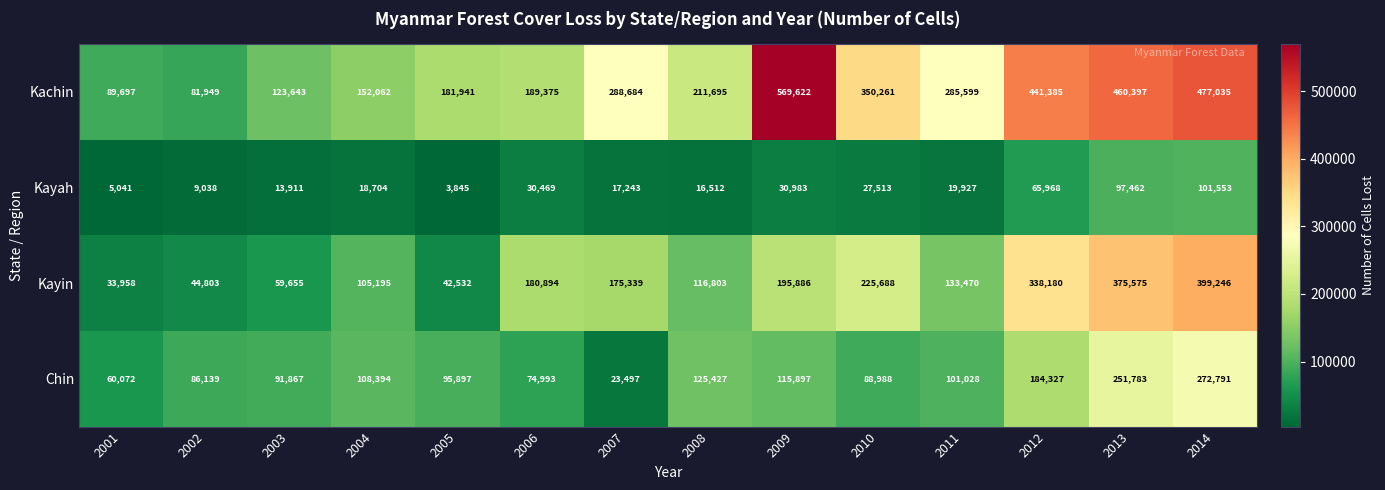

Read the Kayah value at 2009.

30983